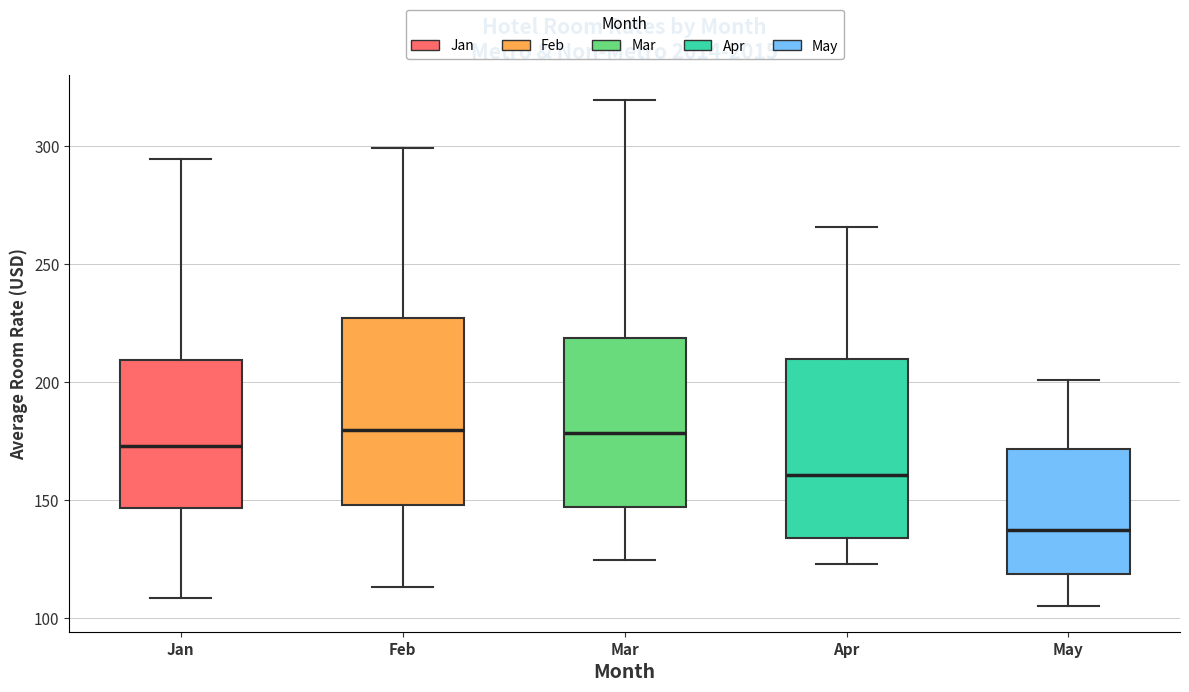

Reading left to right, transcribe this box plot: for each box, give where its median line is, the range the box spans, and where its two whiskers end, as read against the y-axis. The values are not printed on the chart, so give them approximately, as read against the axis.

Jan: median 175, box 145 to 210, whiskers 110 to 295
Feb: median 180, box 150 to 225, whiskers 115 to 300
Mar: median 180, box 145 to 220, whiskers 125 to 320
Apr: median 160, box 135 to 210, whiskers 125 to 265
May: median 135, box 120 to 170, whiskers 105 to 200